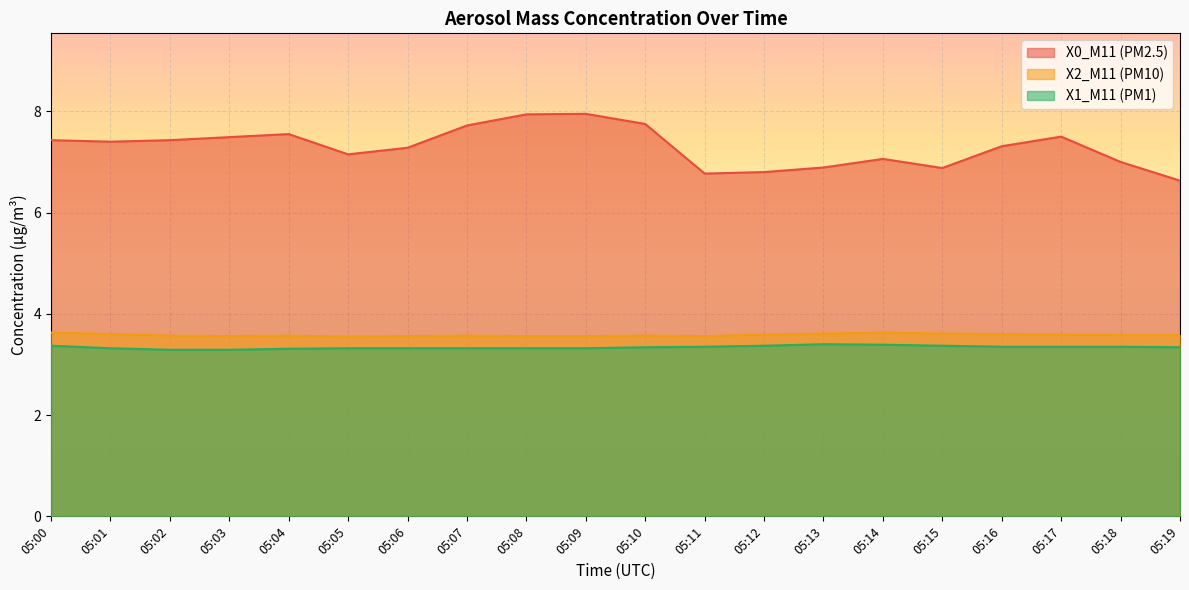

True or false: X1_M11 (PM1) and X0_M11 (PM2.5) cross at least once.

False